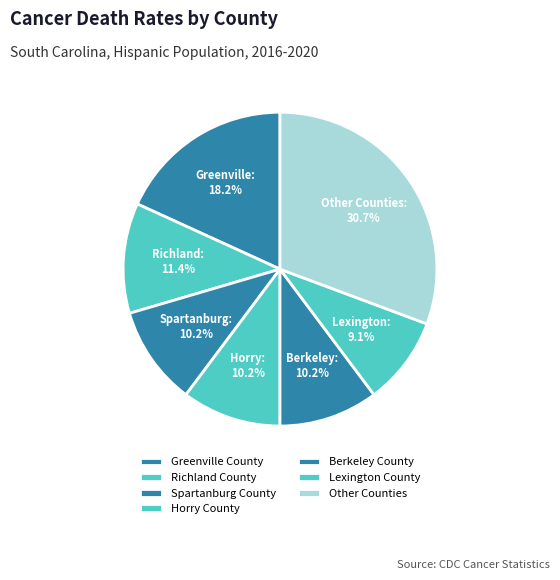

To the nearest percent, what is the difference between the largest and smallest slice percentages?

22%